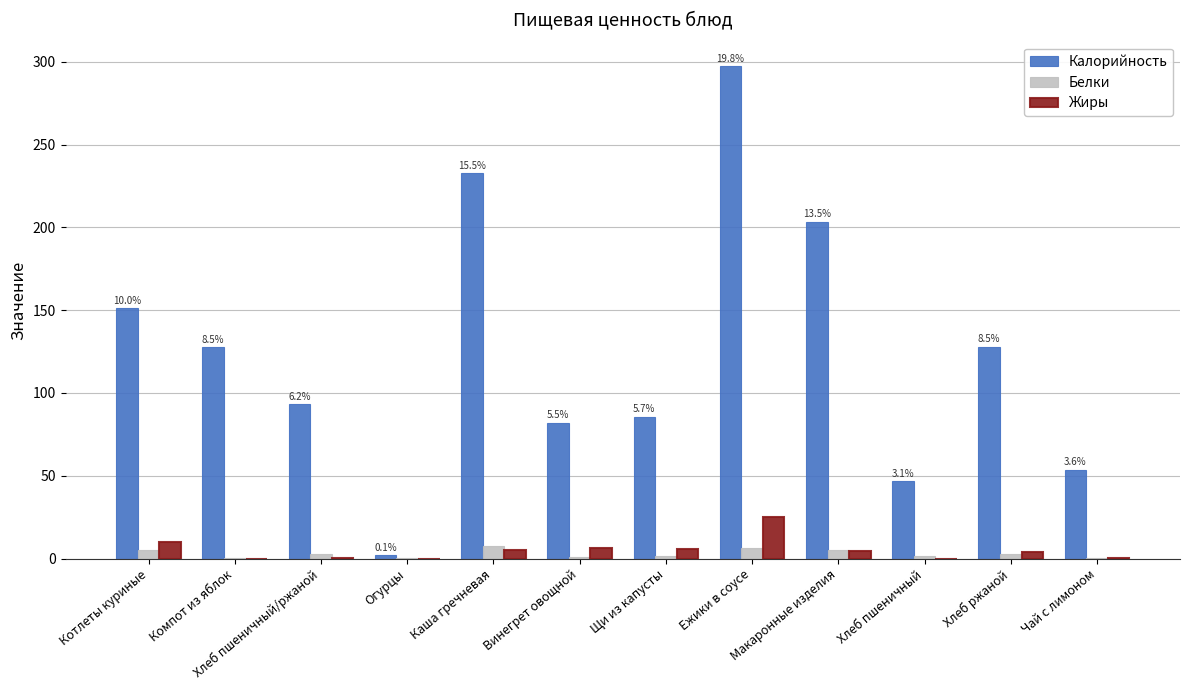

The Жиры series shows 9.8 at Котлеты куриные. True or false?

True